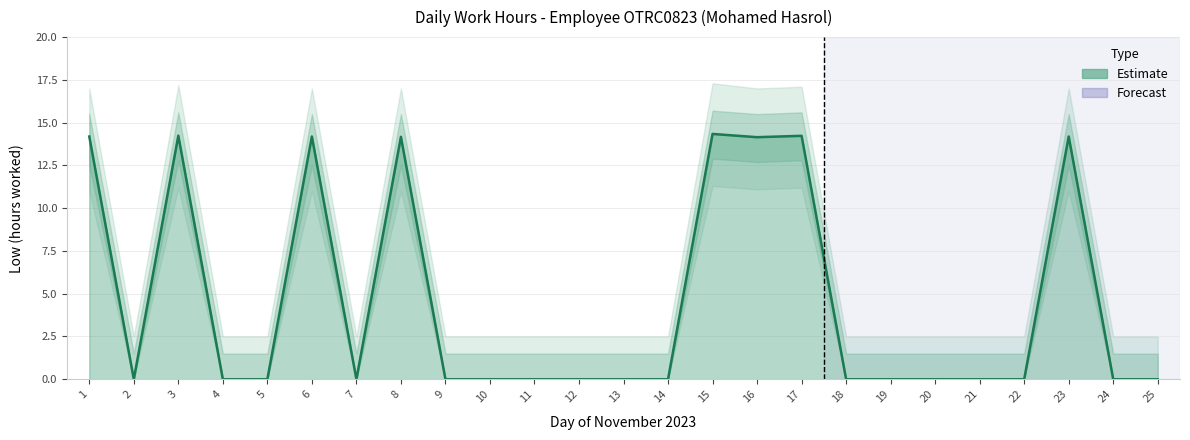

What is the sum of all values?

113.7